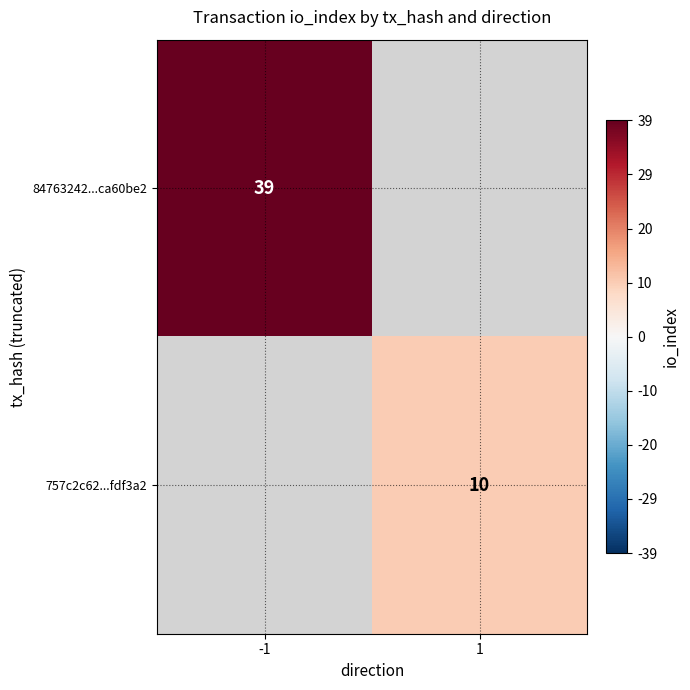

True or false: 757c2c62...fdf3a2 has a value of 4 at 1.

False